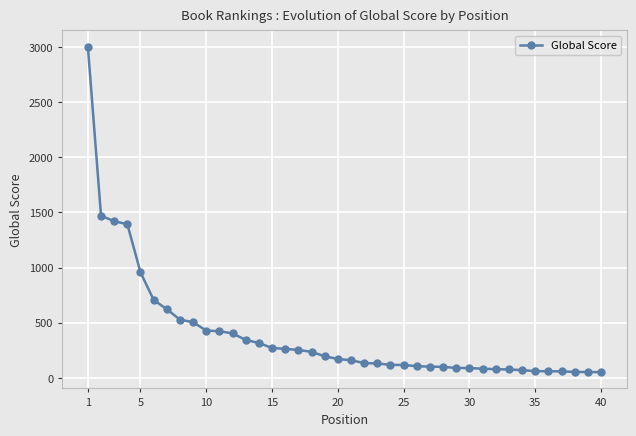

What is the value of the 5th point from the left?

957